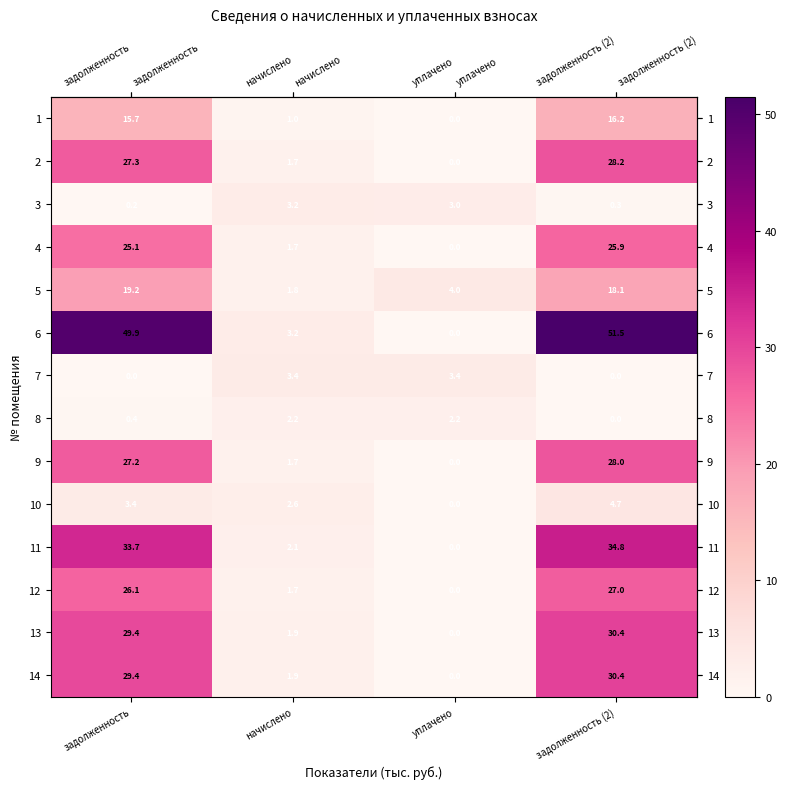

At which label does 14 first exceed 29?

задолженность